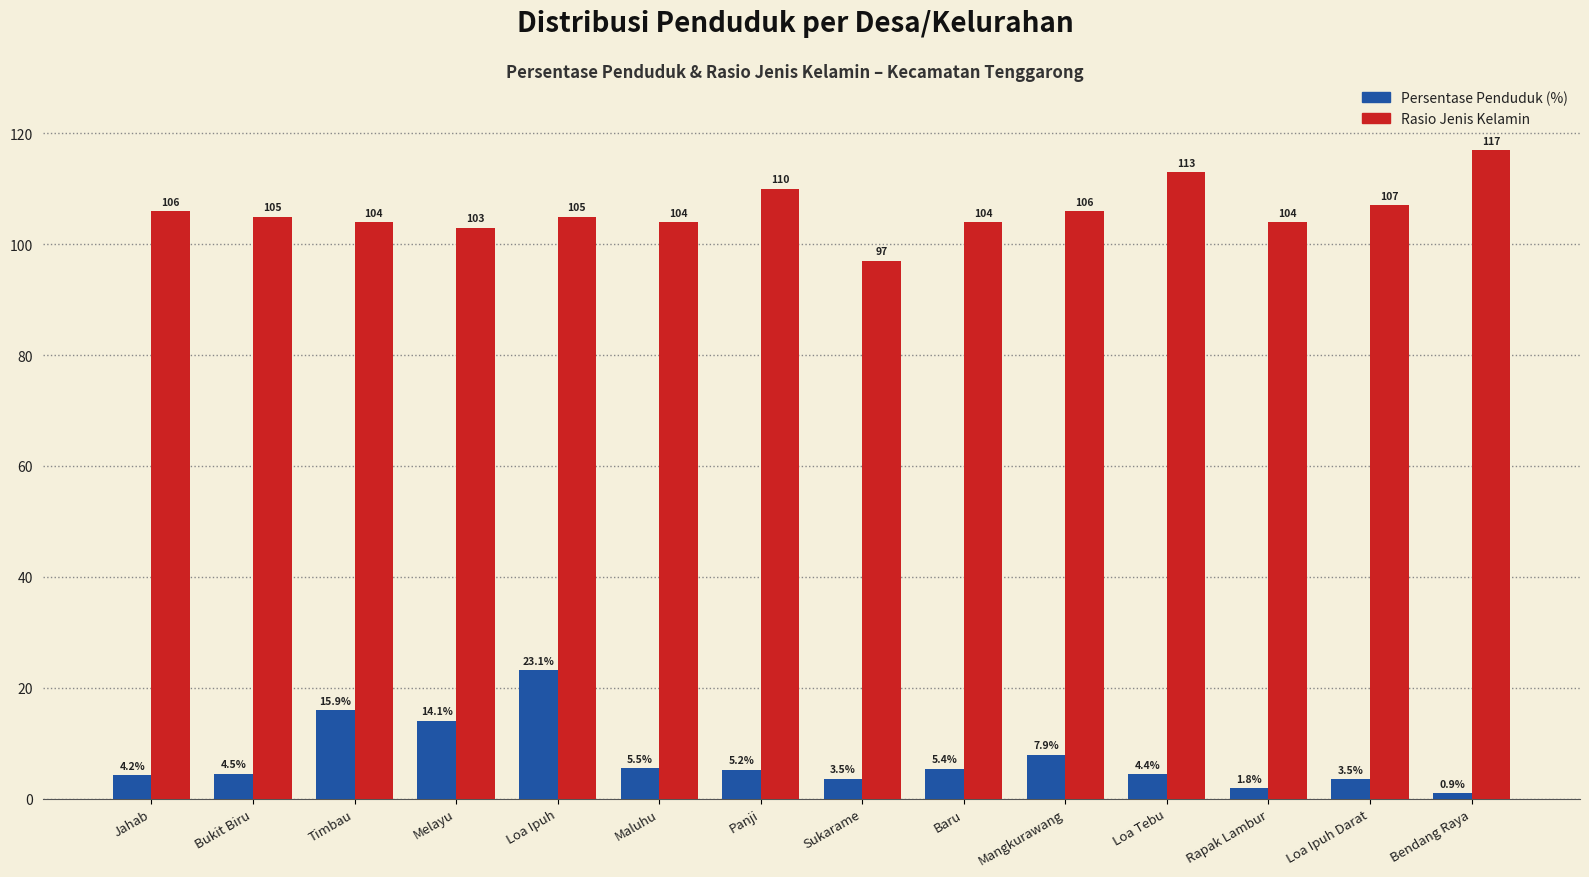

At which category is the sum across all series the highest?

Loa Ipuh